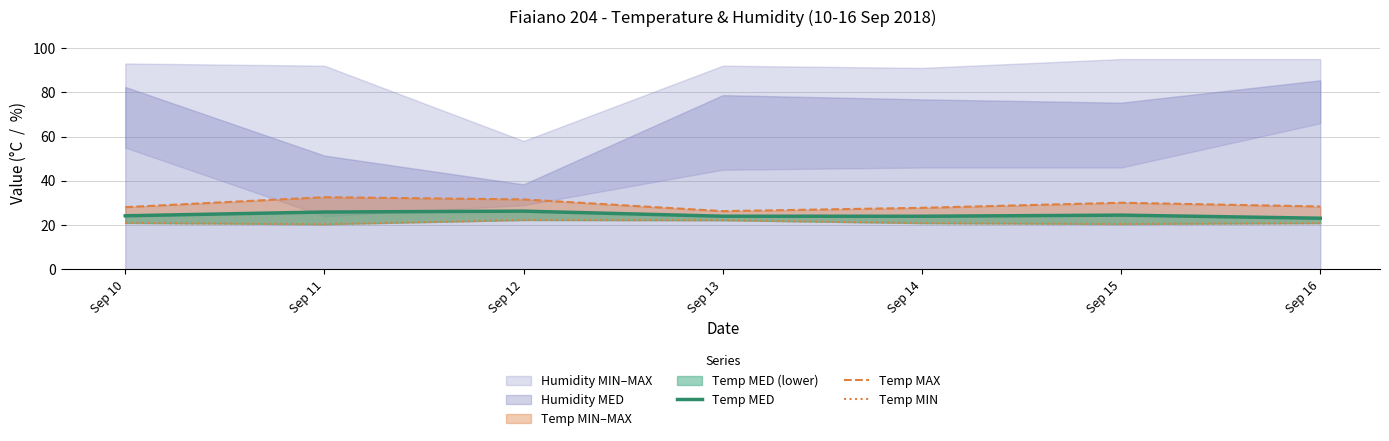

True or false: Temp MAX has more than 2 points higher than both neighbors.

False